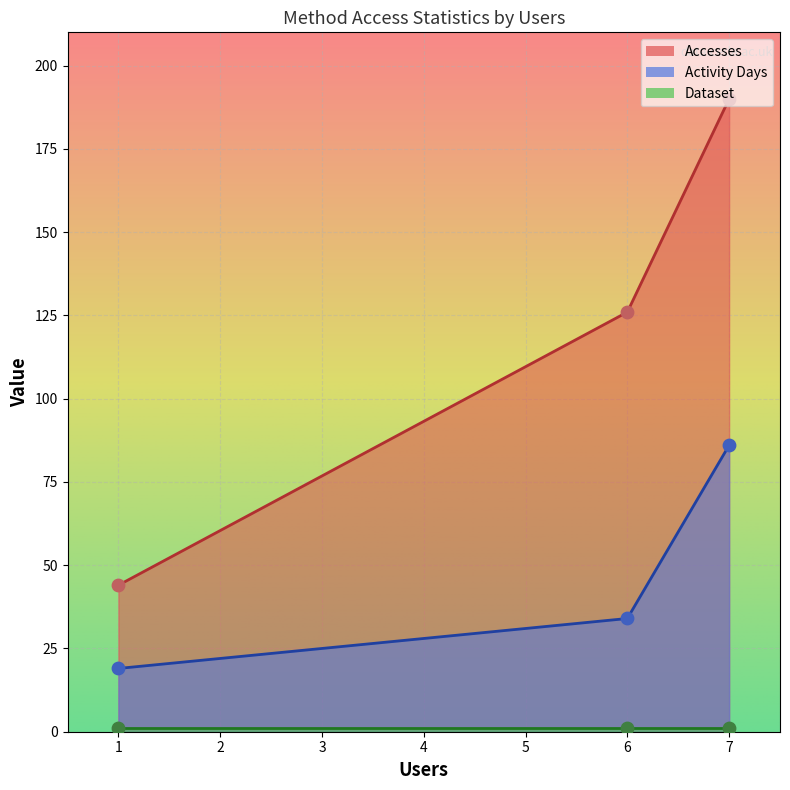

At which category is the sum across all series the highest?

7